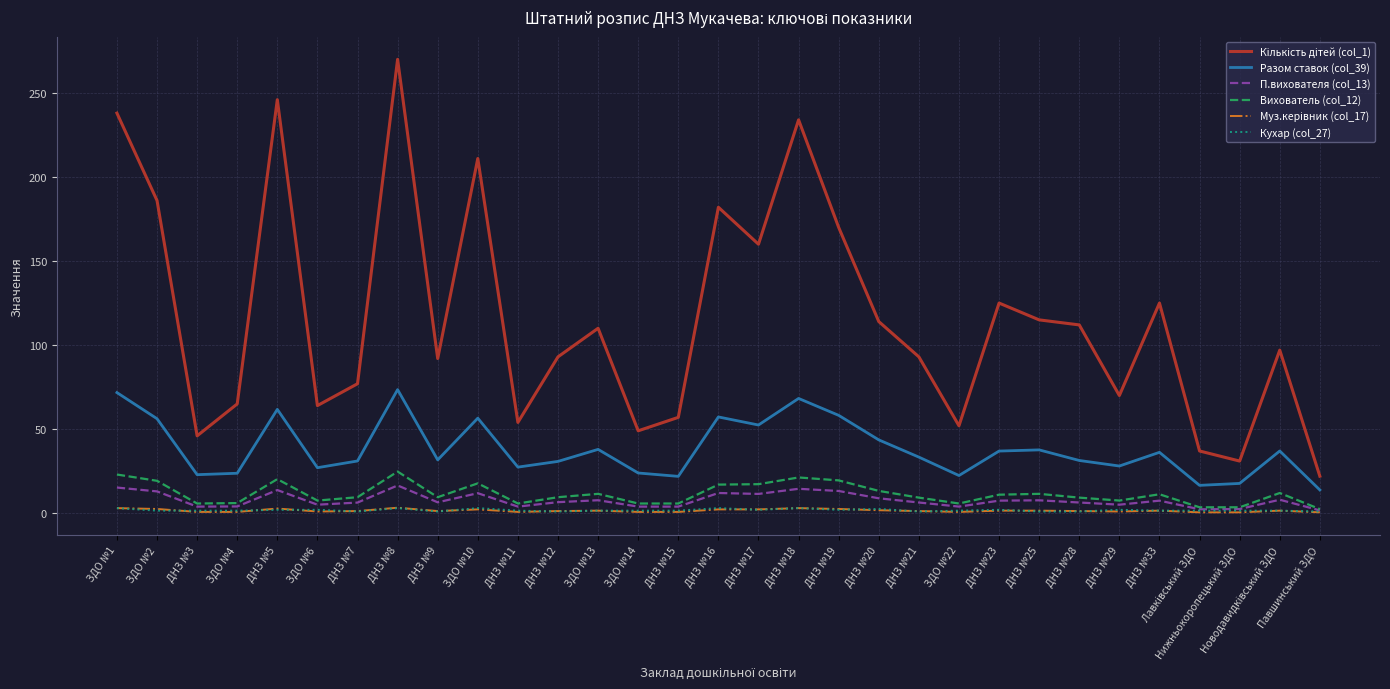

True or false: Разом ставок (col_39) has a value of 56.5 at ЗДО №10.

True